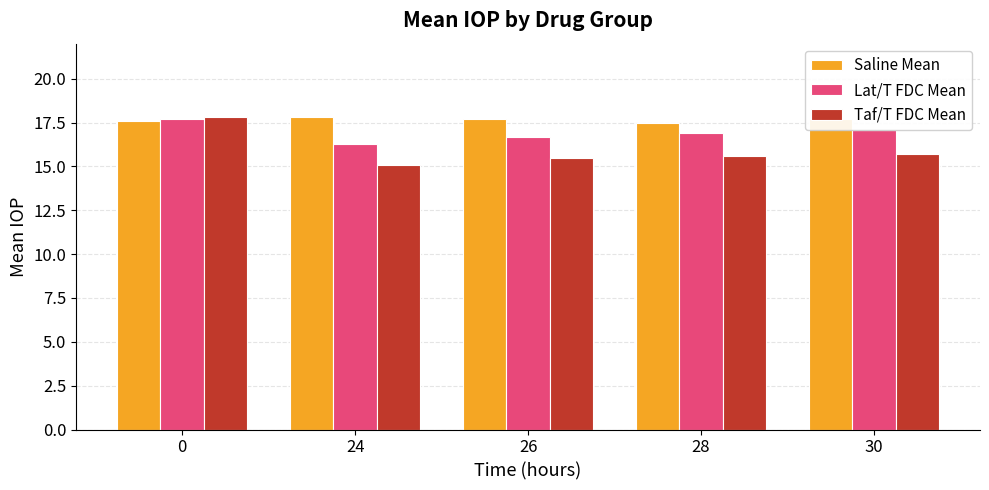

At how many categories does at least one series exceed 17?

5